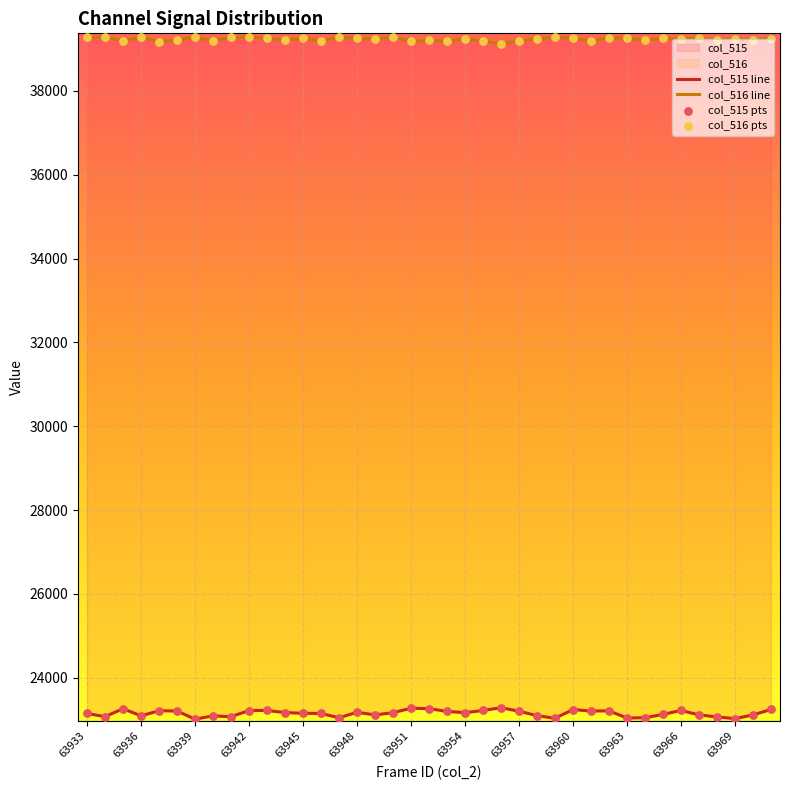

Which series reaches the minimum Y coordinate?

col_515 line